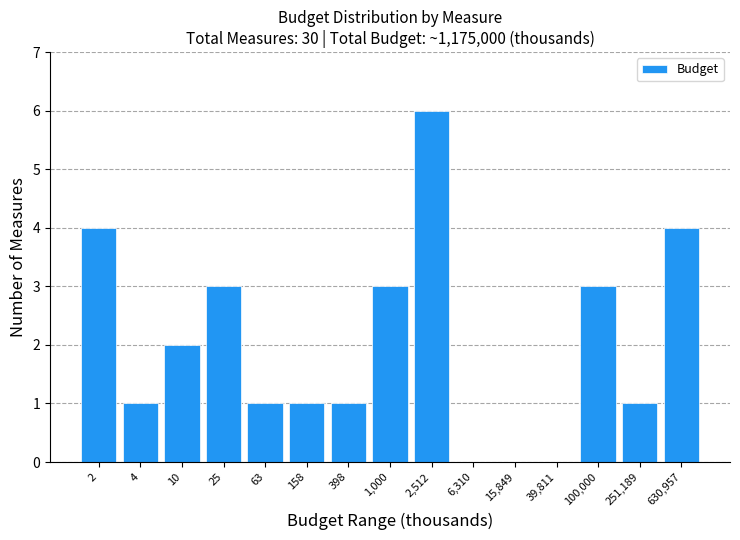

Reading left to right, what are all the values shown in this chart?

2=4	4=1	10=2	25=3	63=1	158=1	398=1	1,000=3	2,512=6	6,310=0	15,849=0	39,811=0	100,000=3	251,189=1	630,957=4